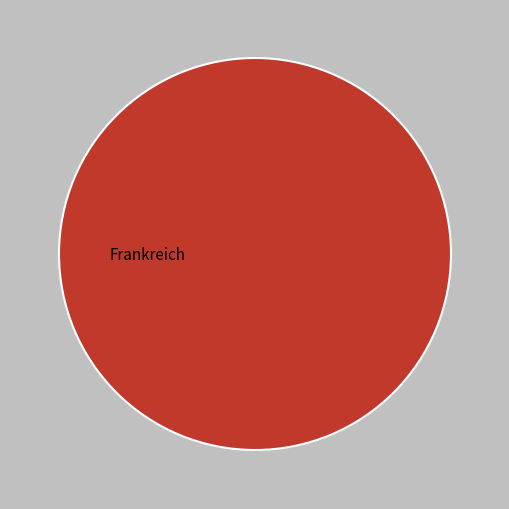

Does any single category account for the majority?

Yes